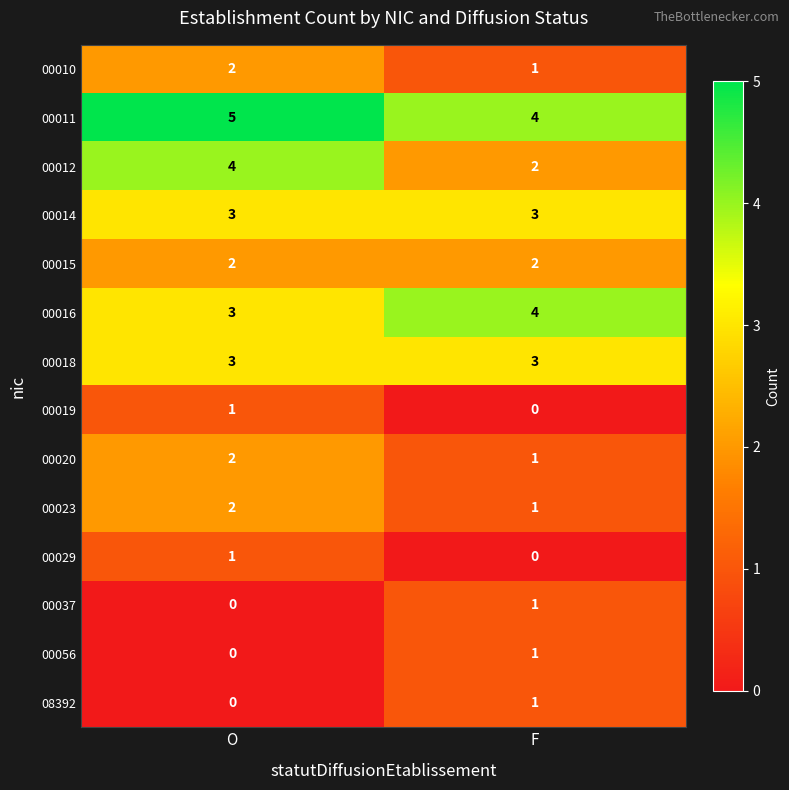

Read the 00016 value at F.

4